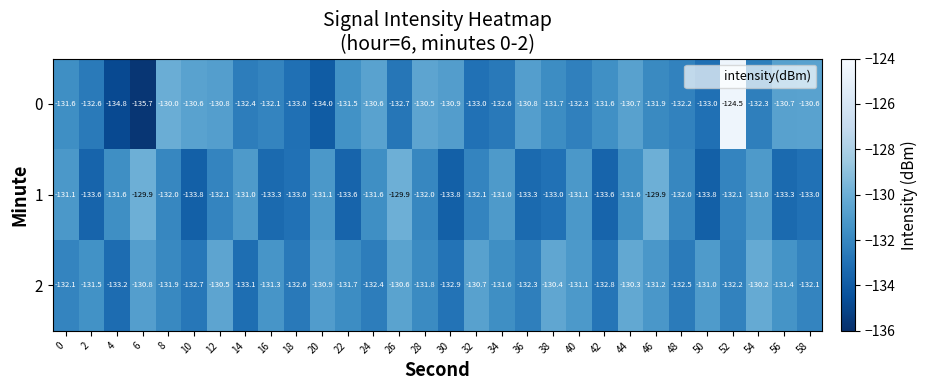

Rank the series by their maximum value, from lowest to highest.

2, 1, 0